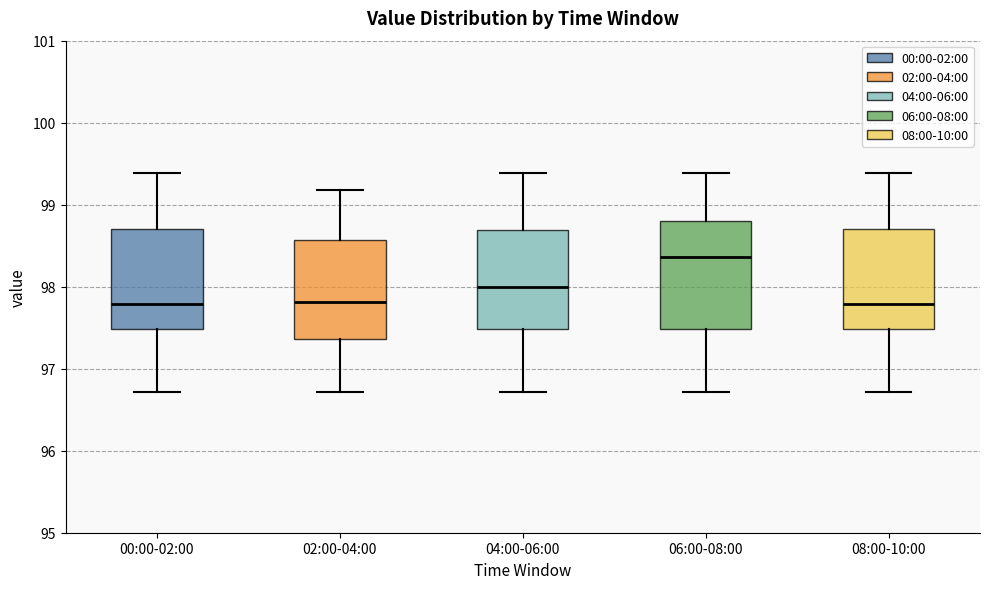

Which box's median line is the highest?

06:00-08:00